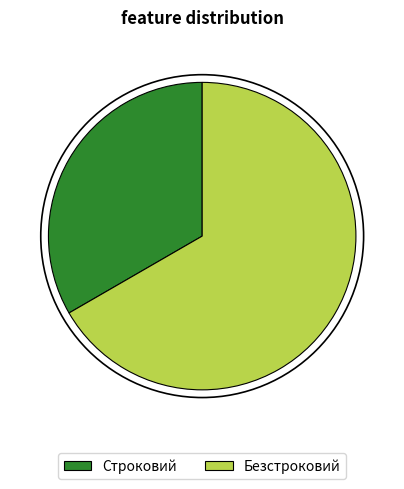

What is the largest slice in the pie chart?

Безстроковий